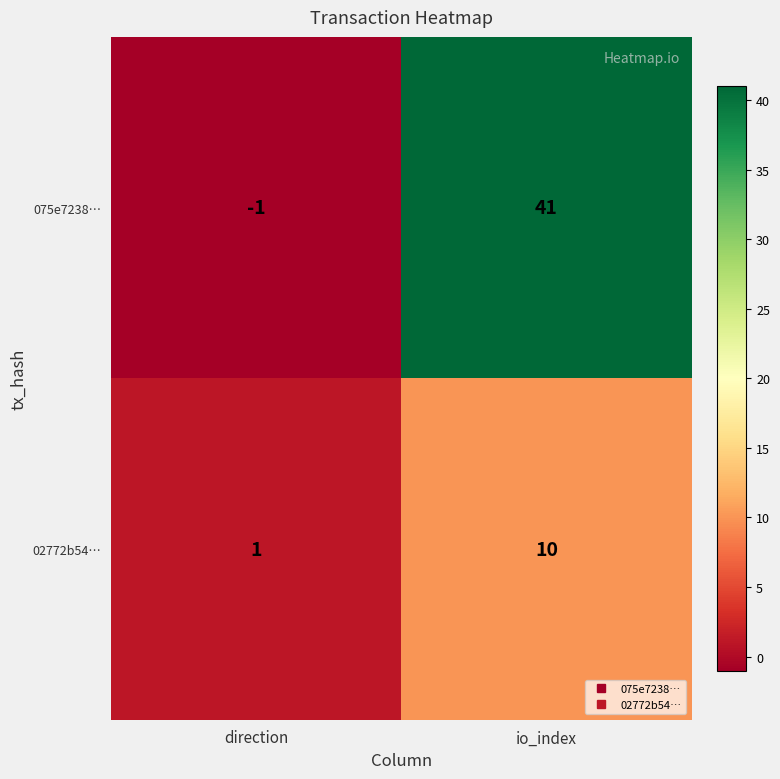

Which label corresponds to the smallest value in the chart?

direction